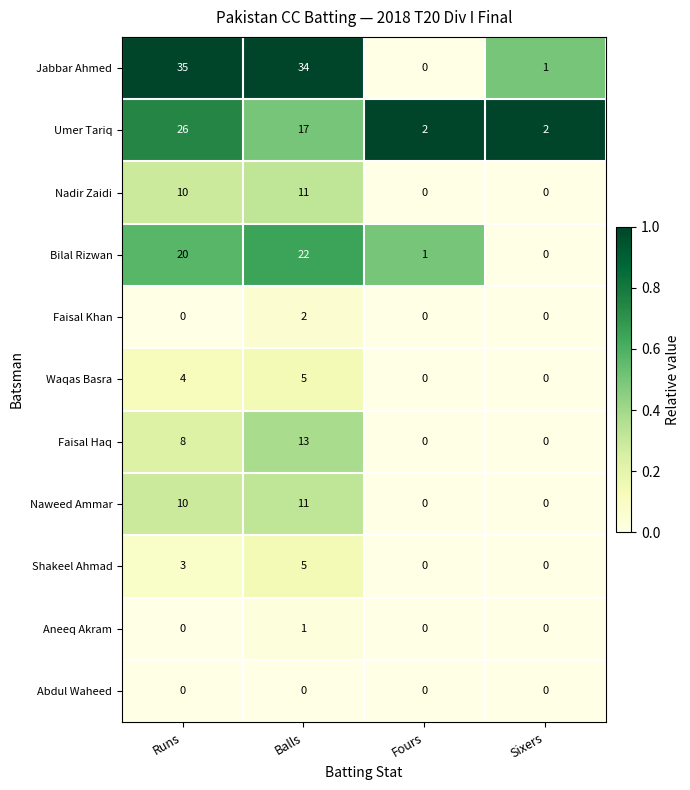

What is the total value across all series at Fours?

3